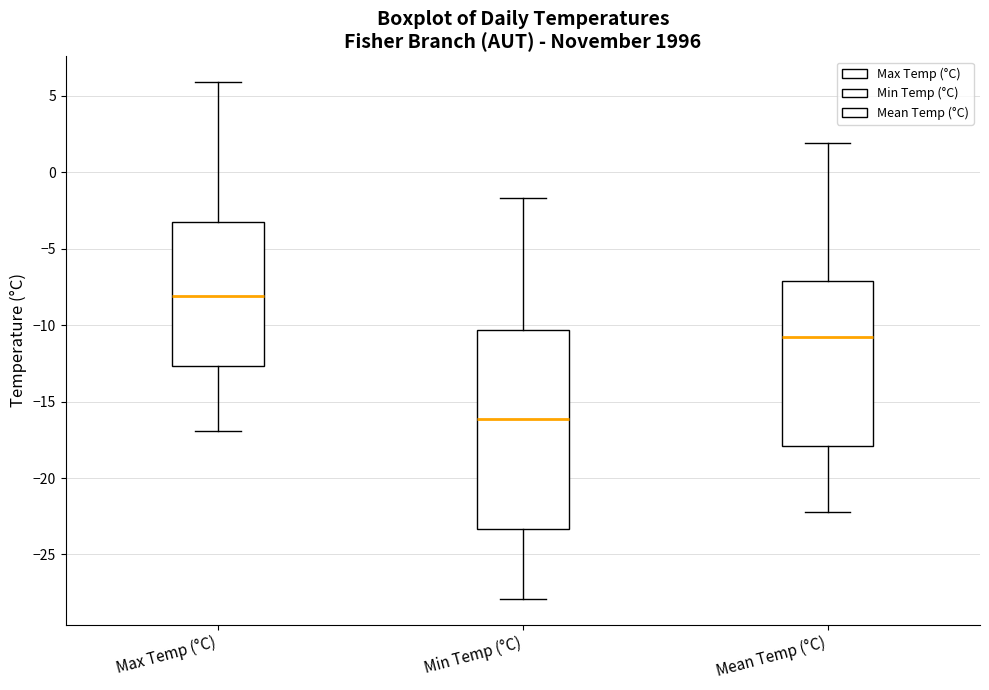

Where does the upper whisker of the box for Mean Temp (°C) end on the y-axis? The values are not printed on the chart, so give them approximately, as read against the axis.

2.0